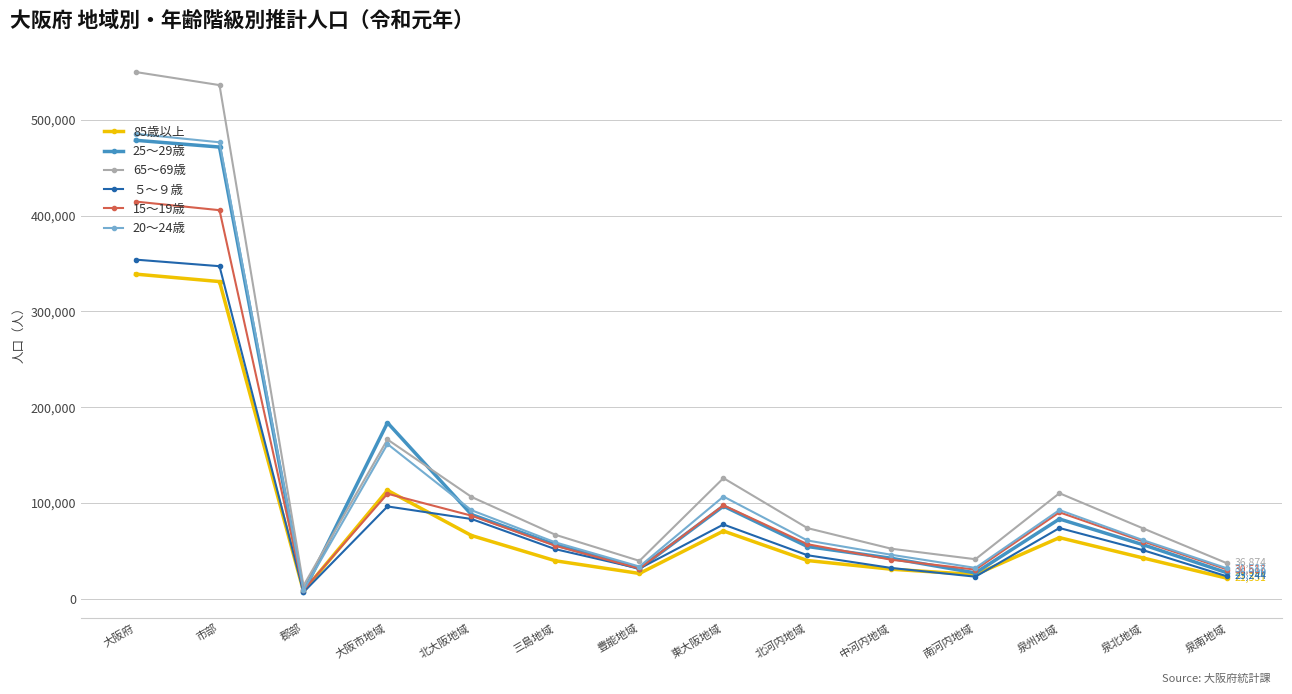

The value of 85歳以上 at 東大阪地域 is 124894. True or false?

False